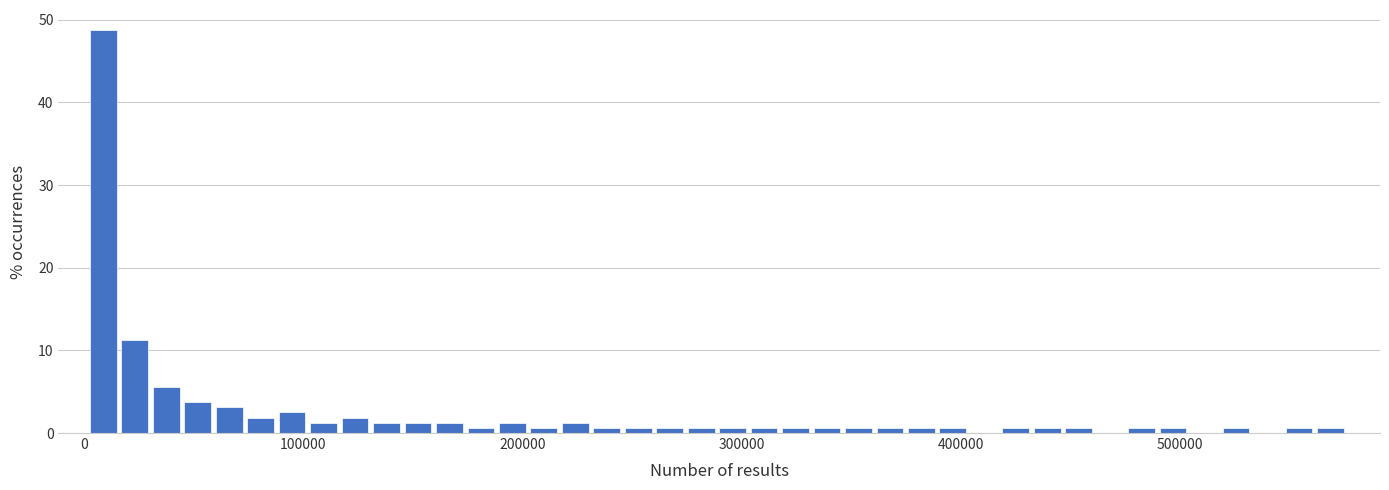

Around what value on the x-axis is the tallest bar? Give the approximate position of its centre, as read against the axis.

10000